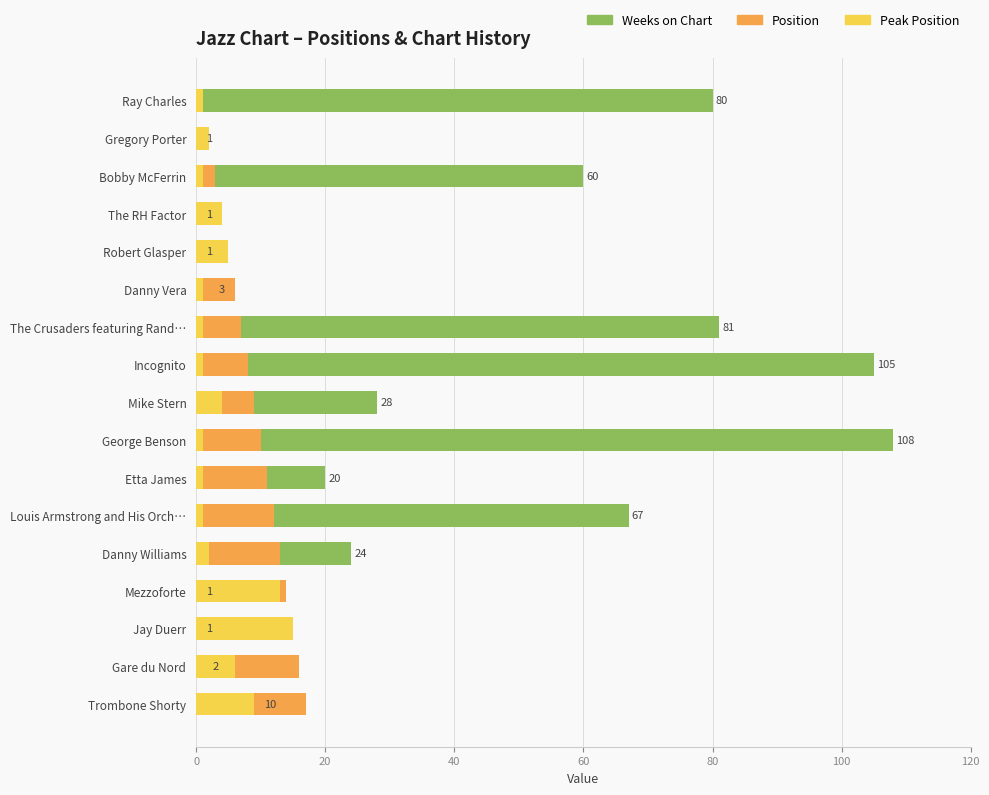

How many bars are there in total?

51